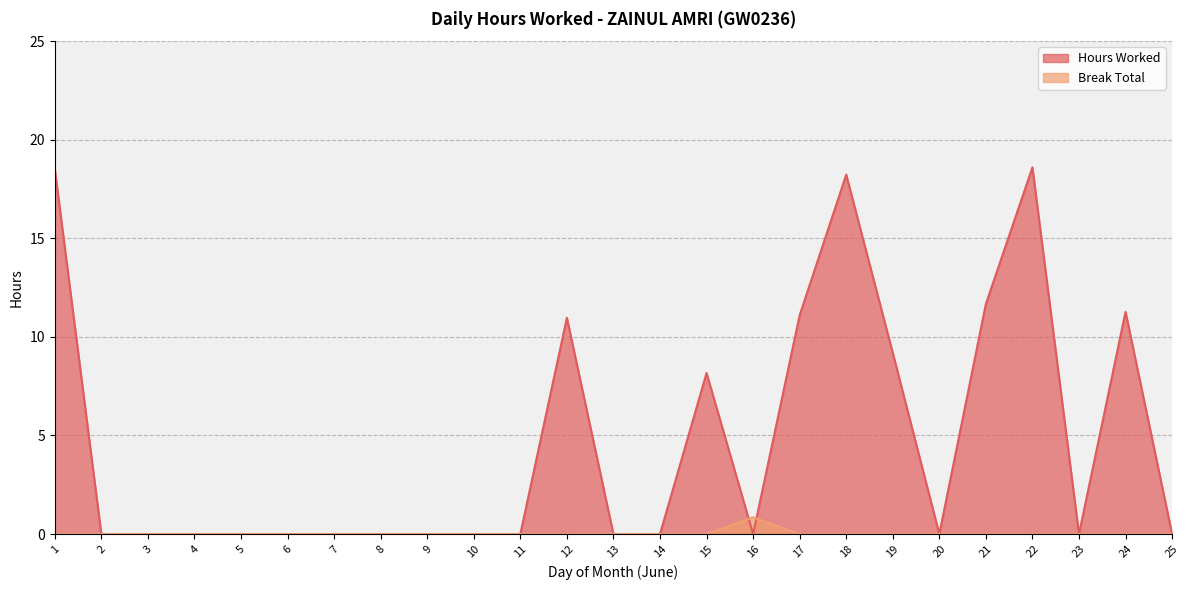

What is the difference between the maximum and second lowest values in the Break Total series?

0.8